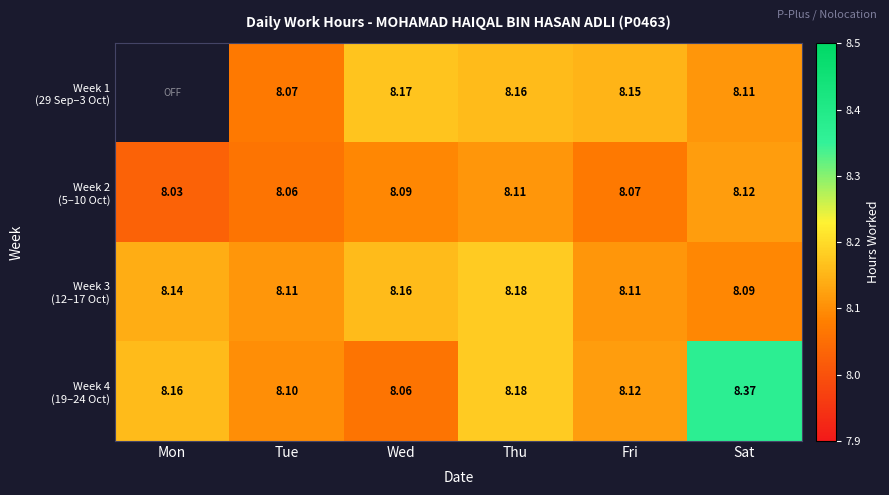

Count the number of data series in this chart.

4